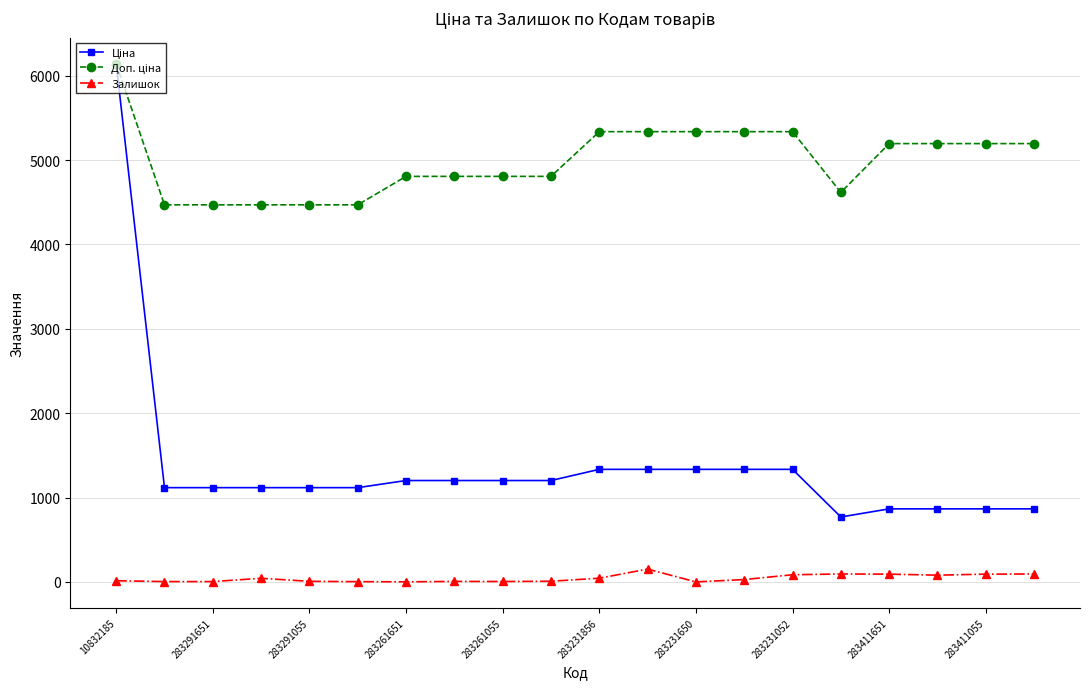

Does the chart display data point markers on the line(s)?

Yes